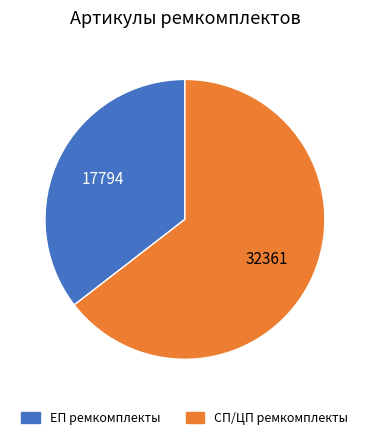

Is there a majority slice in this chart?

Yes